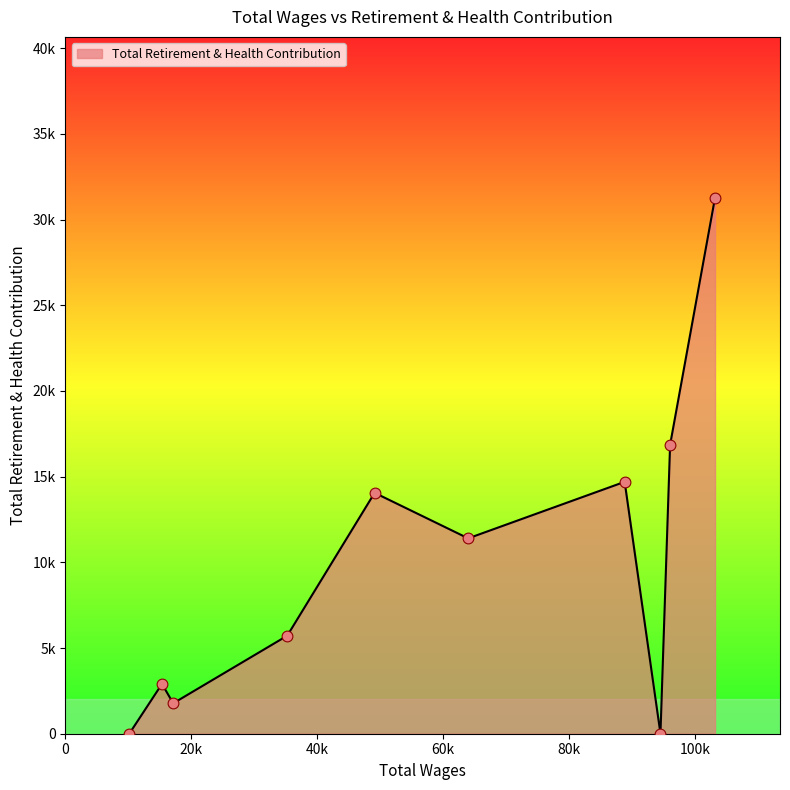

Is this an area chart (filled region under the line)?

Yes